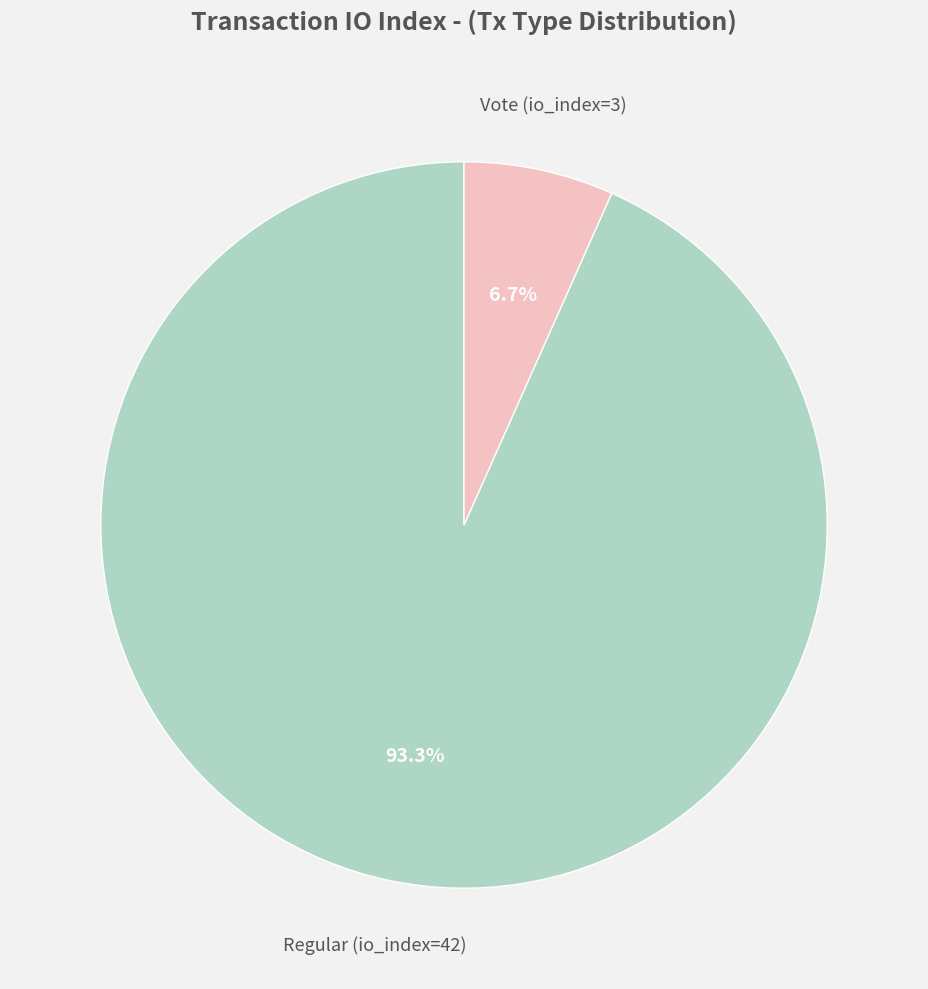

Is there a majority slice in this chart?

Yes